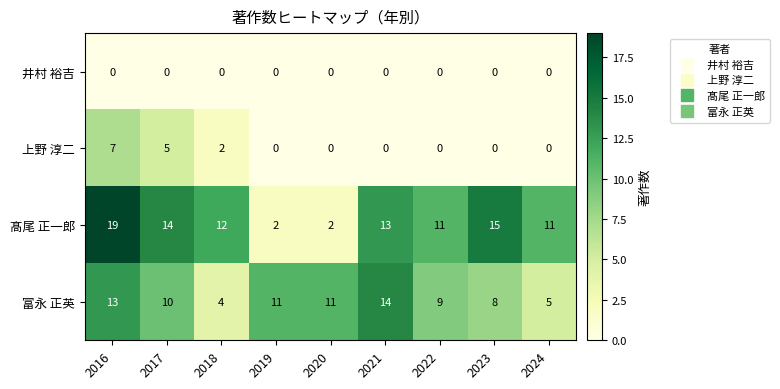

Which series has the largest total across all categories?

髙尾 正一郎